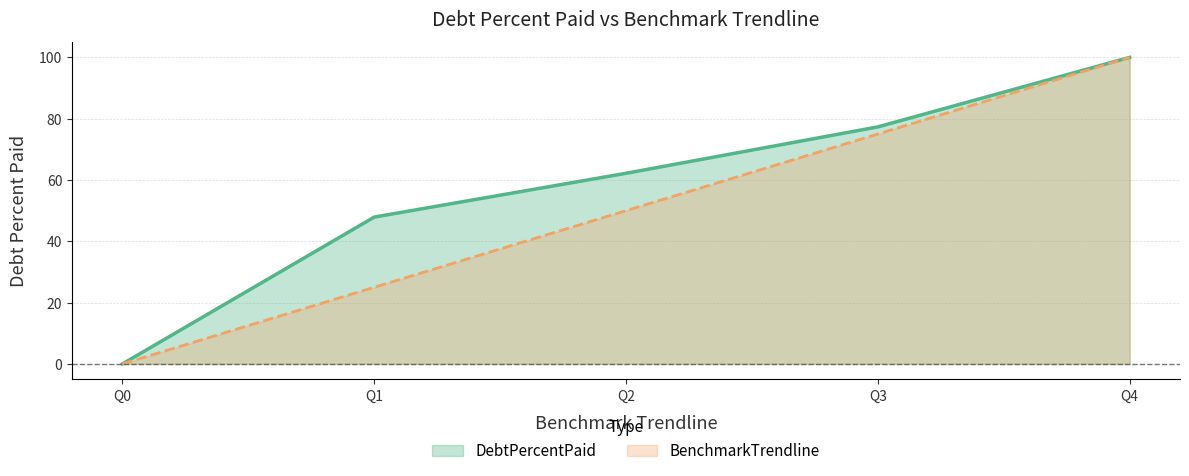

True or false: BenchmarkTrendline has a value of 78.5 at Q2.

False